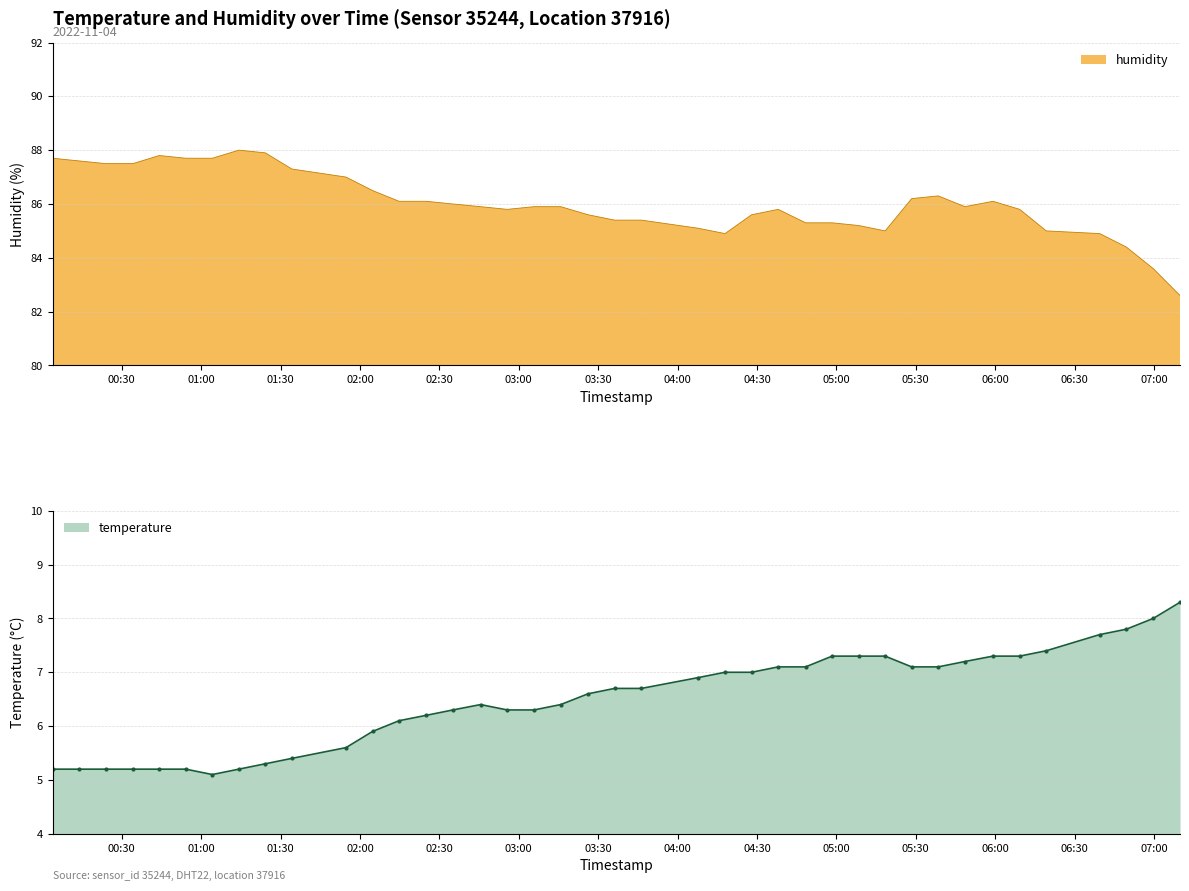

Reading left to right, transcribe all the data shown in this chart.

humidity: 87.7	87.6	87.5	87.5	87.8	87.7	87.7	88.0	87.9	87.3	87.0	86.5	86.1	86.1	86.0	85.9	85.8	85.9	85.9	85.6	85.4	85.4	85.1	84.9	85.6	85.8	85.3	85.3	85.2	85.0	86.2	86.3	85.9	86.1	85.8	85.0	84.9	84.4	83.6	82.6
temperature: 5.2	5.2	5.2	5.2	5.2	5.2	5.1	5.2	5.3	5.4	5.6	5.9	6.1	6.2	6.3	6.4	6.3	6.3	6.4	6.6	6.7	6.7	6.9	7.0	7.0	7.1	7.1	7.3	7.3	7.3	7.1	7.1	7.2	7.3	7.3	7.4	7.7	7.8	8.0	8.3